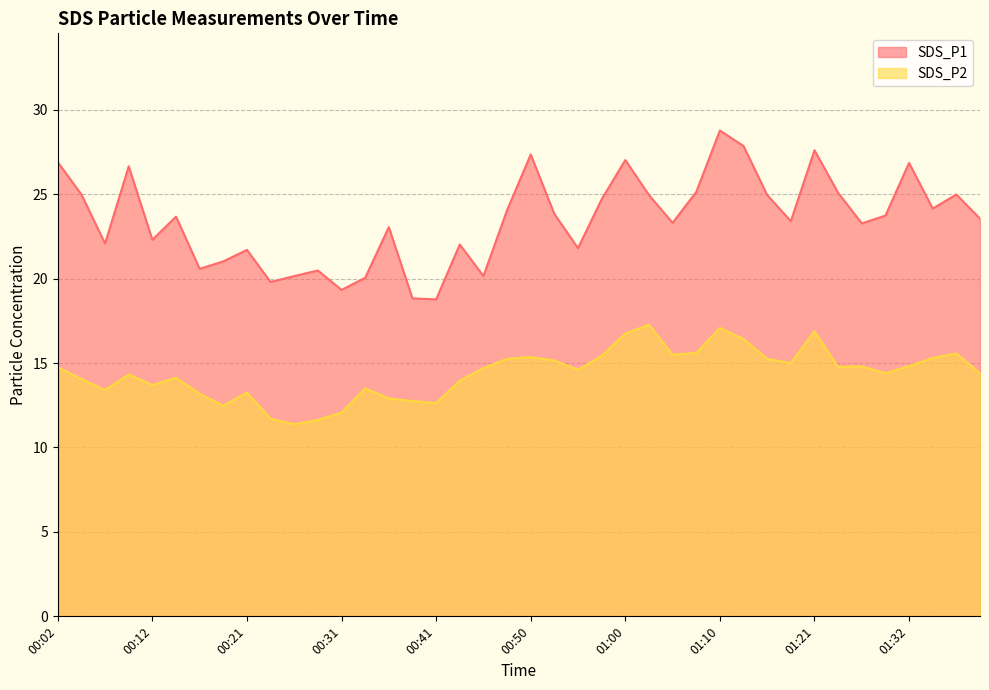

What is the lowest value of the SDS_P2 series?

11.4